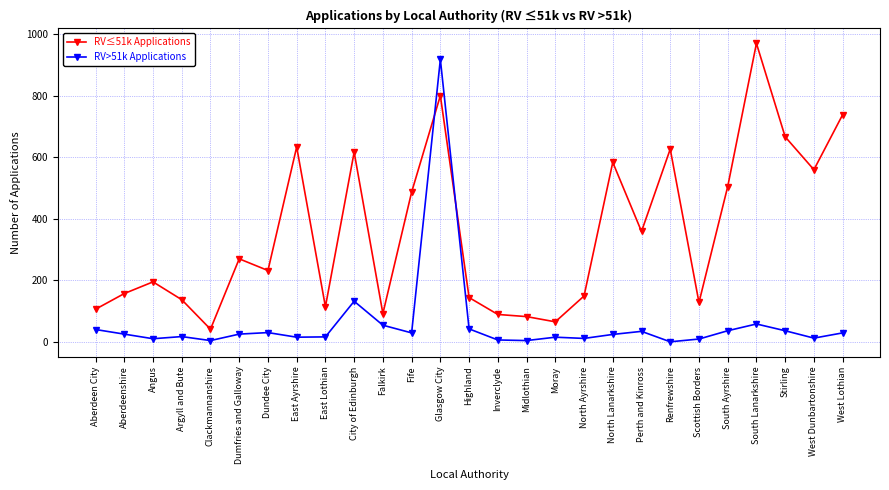

What position from the left is Fife?

12